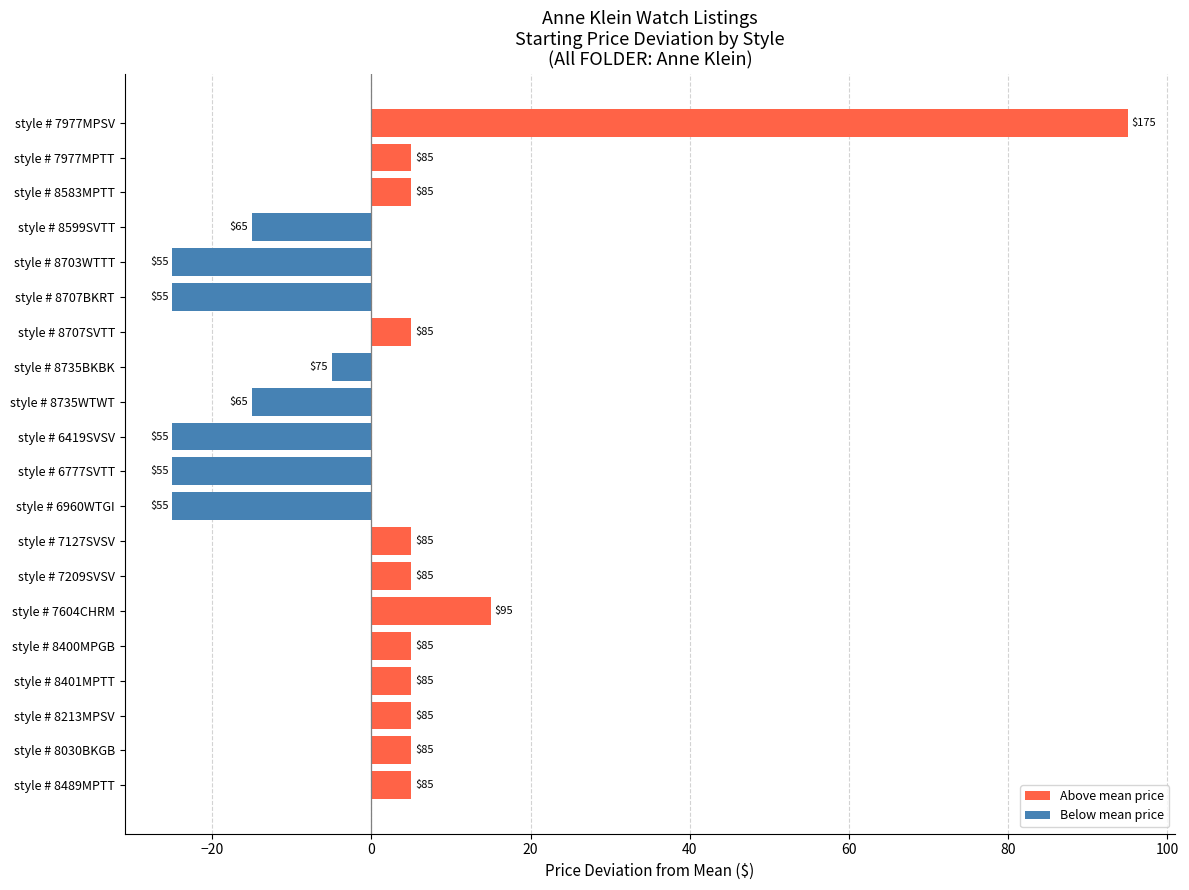

What is the difference between the maximum and minimum values?

120